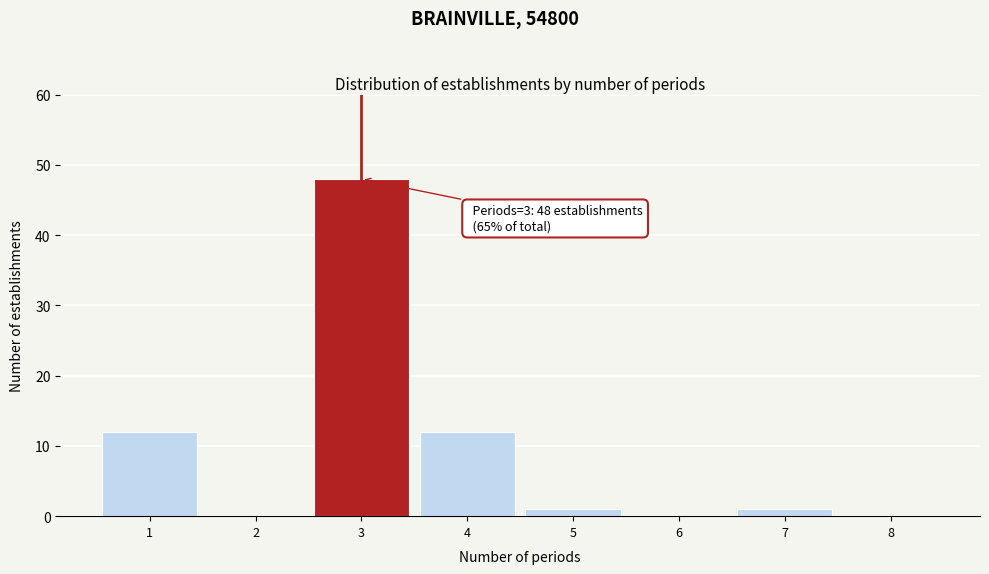

Which range on the x-axis has the tallest bar?

2.5 to 3.5